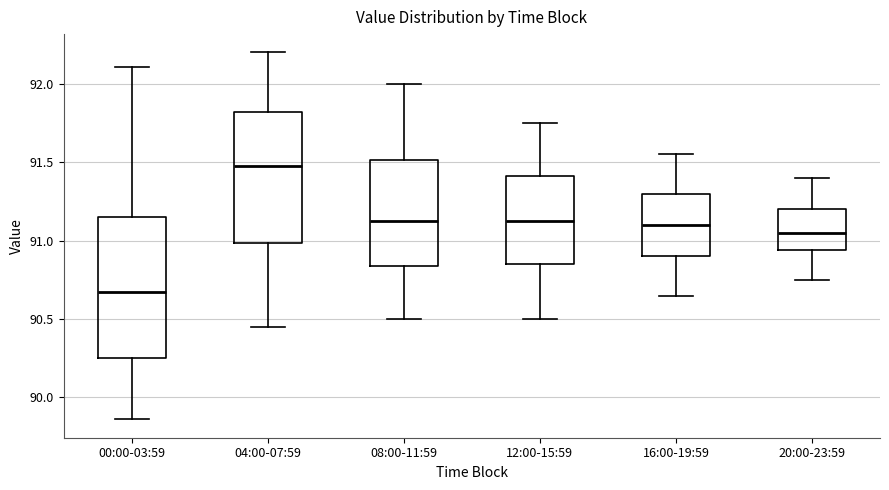

Which box has the highest median line?

04:00-07:59